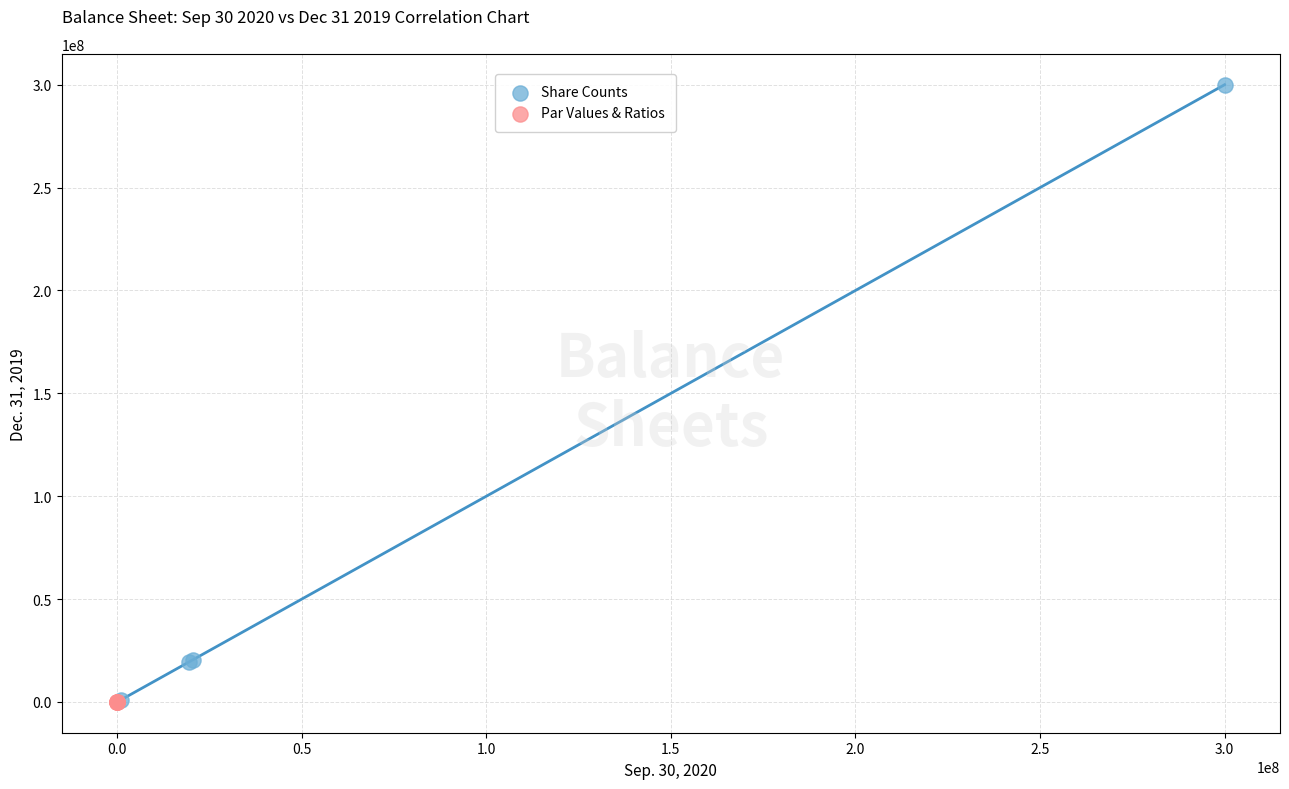

Which series has the widest spread of Y values?

Share Counts